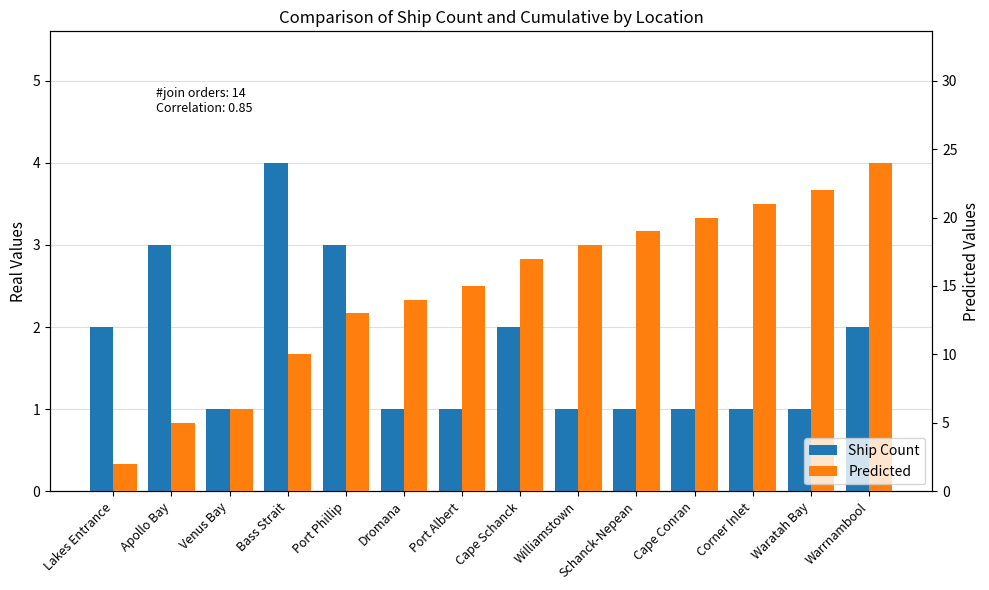

Which series has the largest total across all categories?

Predicted